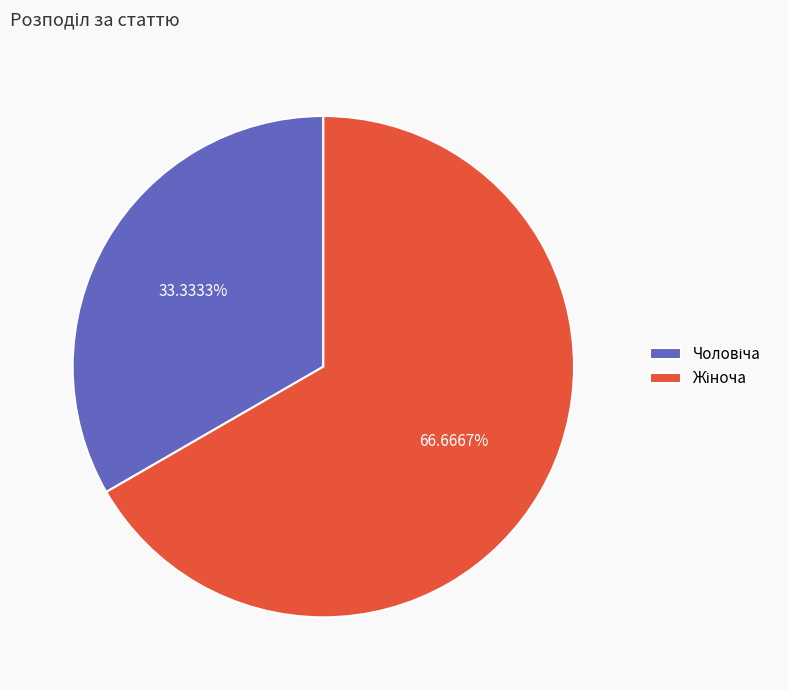

How many segments does this pie chart have?

2